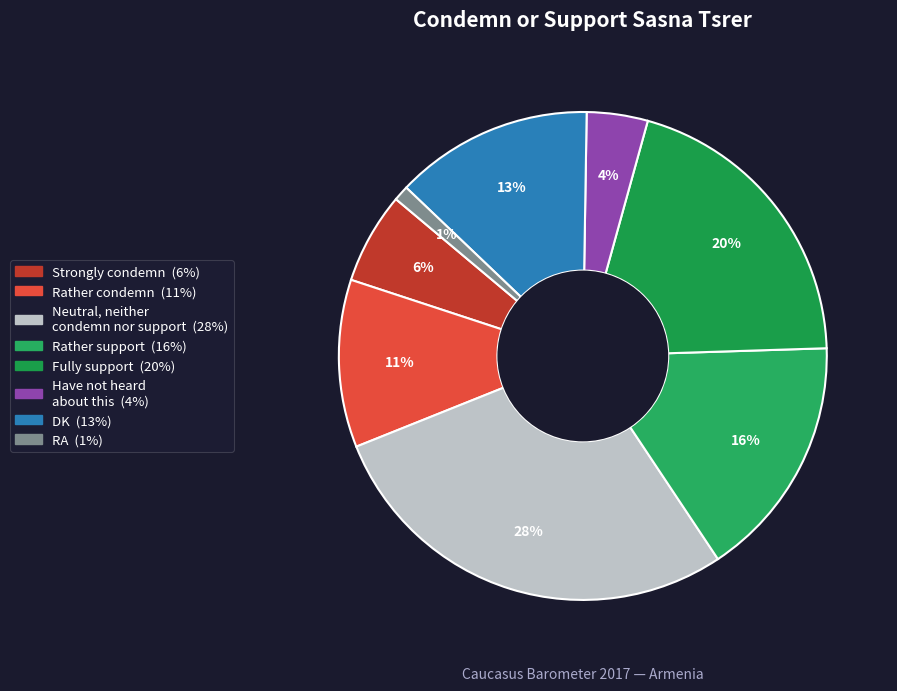

What is the ratio of the value at Rather support to the value at Fully support?

0.8